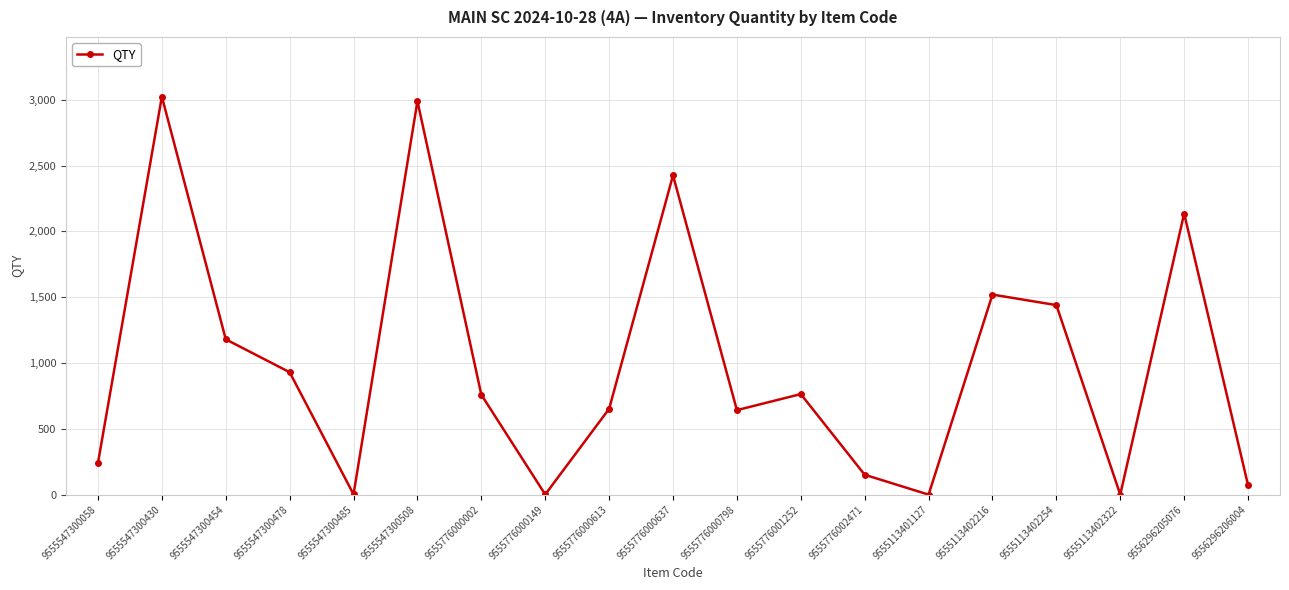

At which label is the value closest to 1512?

9555113402216